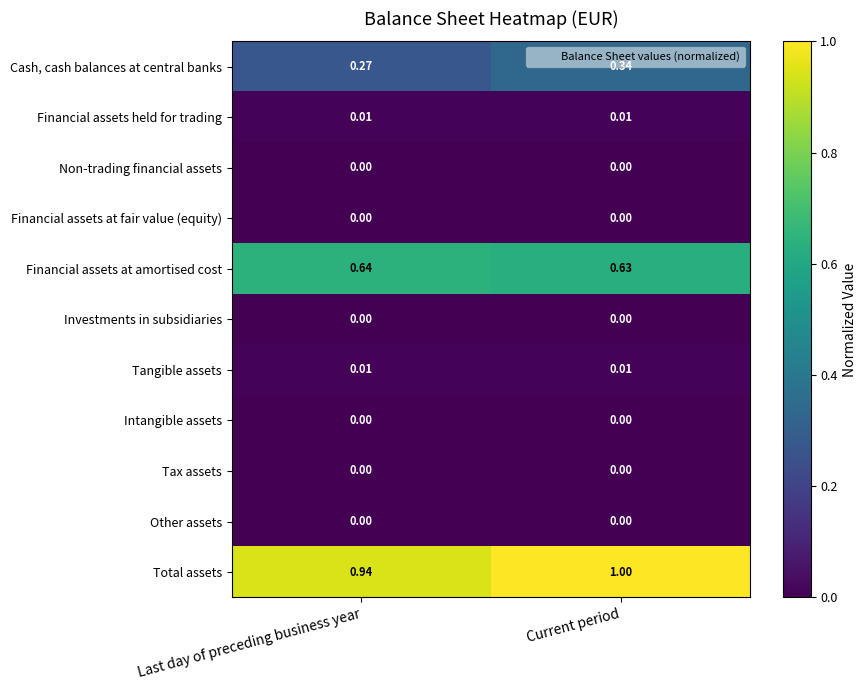

List the labels in order of Financial assets at amortised cost value, largest first.

Last day of preceding business year, Current period